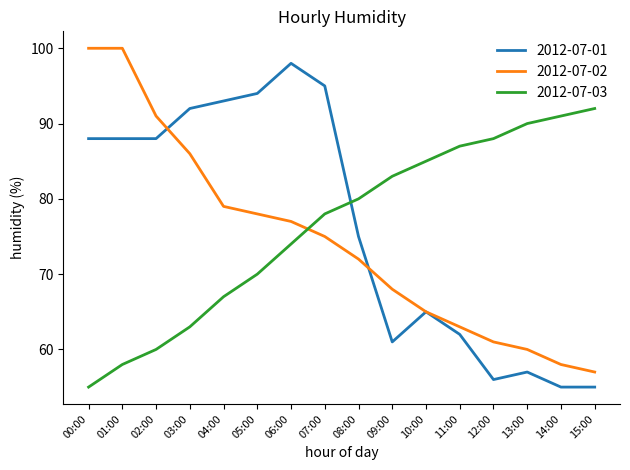

What are all the series names shown in the legend?

2012-07-01, 2012-07-02, 2012-07-03